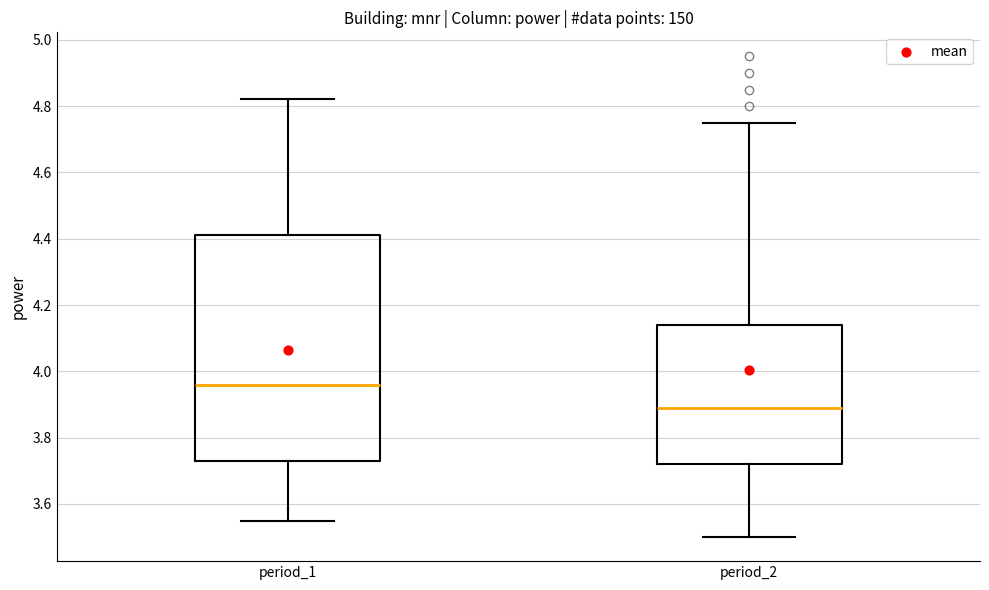

Where does the median line of the box for period_1 sit on the y-axis? The values are not printed on the chart, so give them approximately, as read against the axis.

3.96